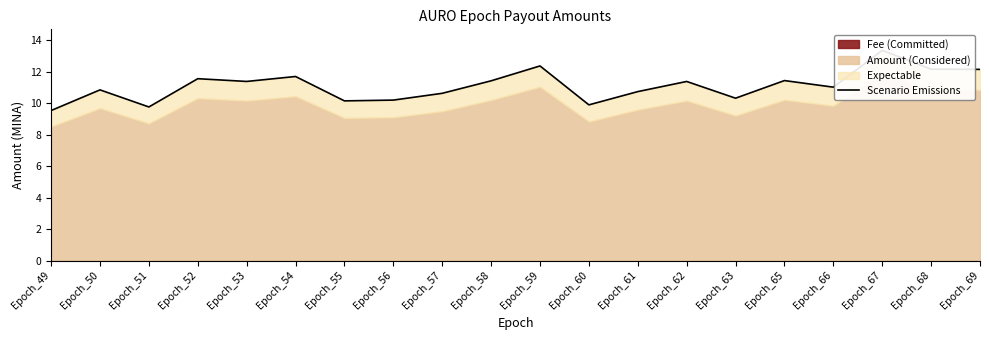

At which category does the chart reach its minimum across all series?

Epoch_49